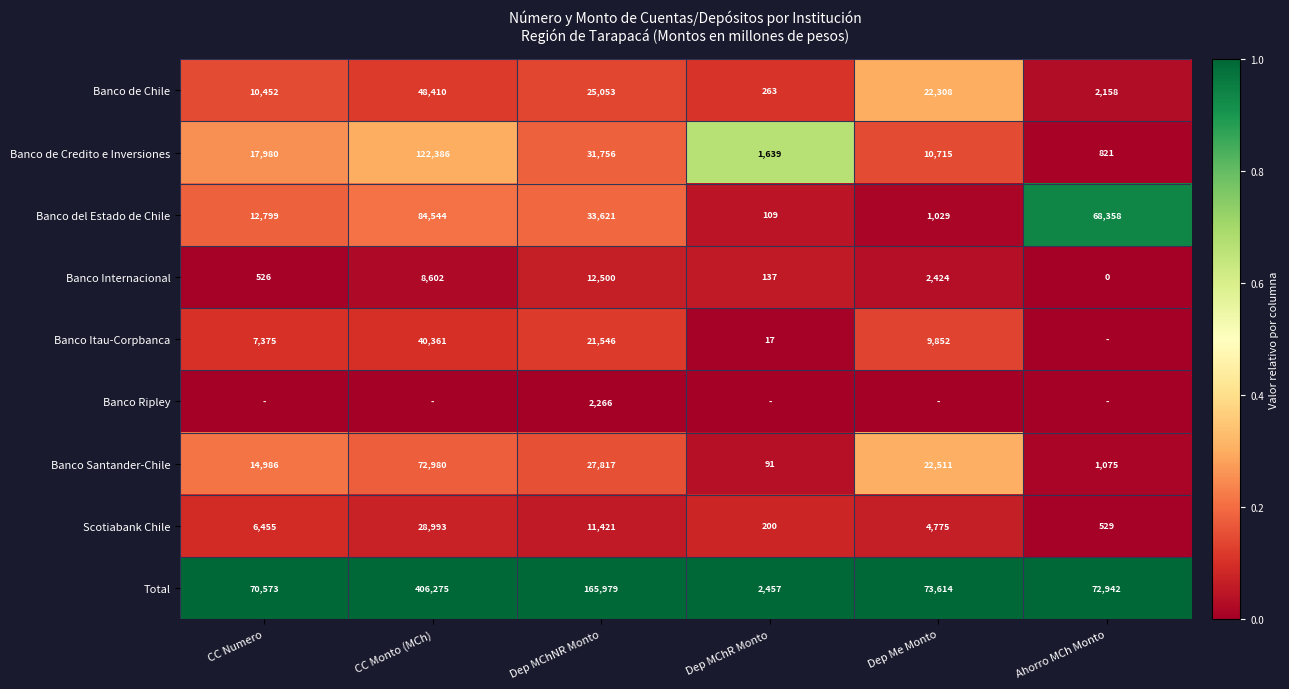

Is the value of Banco de Chile at Ahorro MCh Monto greater than the value of Total at CC Monto (MCh)?

No